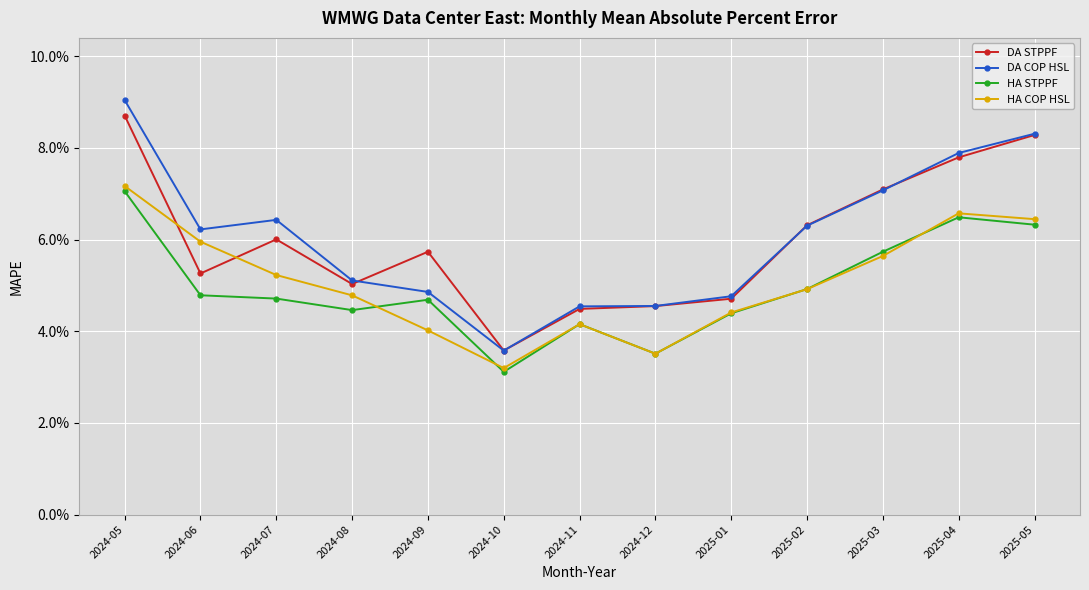

Which series ends up on top after the final intersection of DA STPPF and DA COP HSL?

DA COP HSL